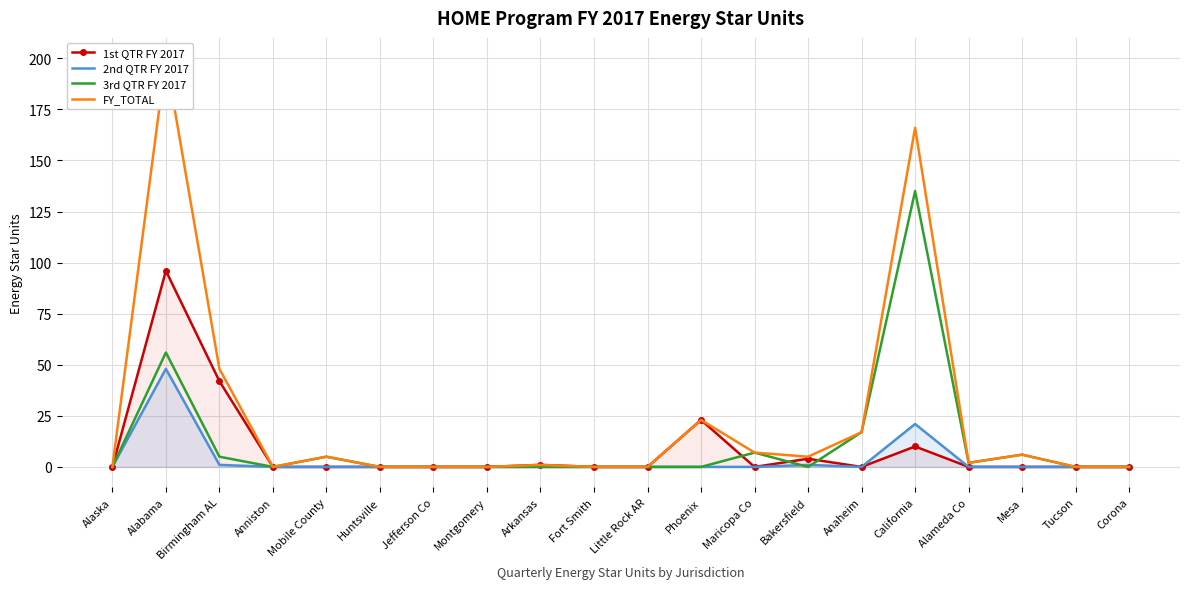

At which category is the sum across all series the highest?

Alabama